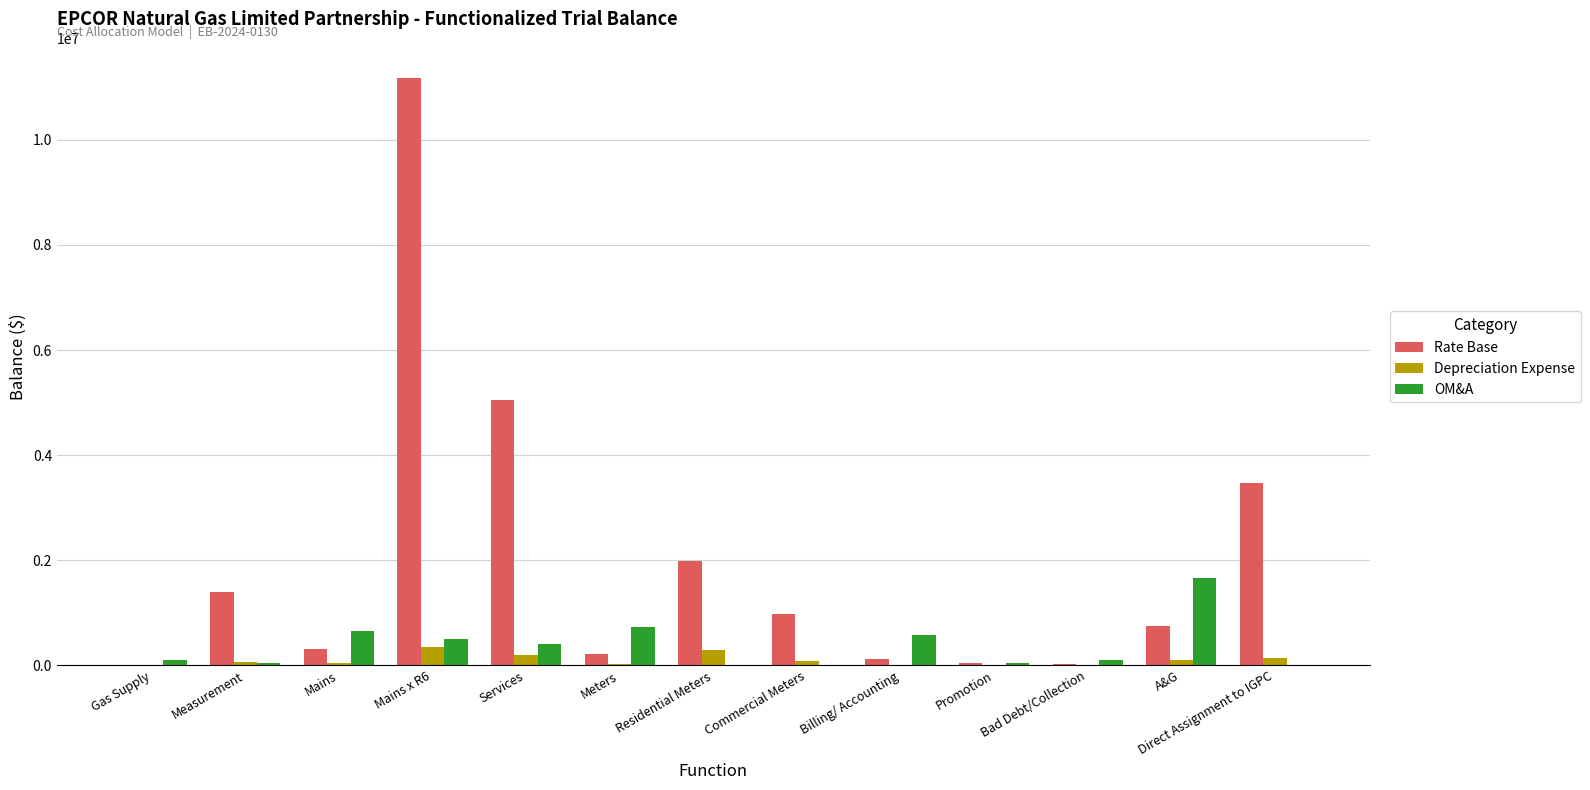

What is the sum of the Rate Base values at Mains and Services?

5345265.8